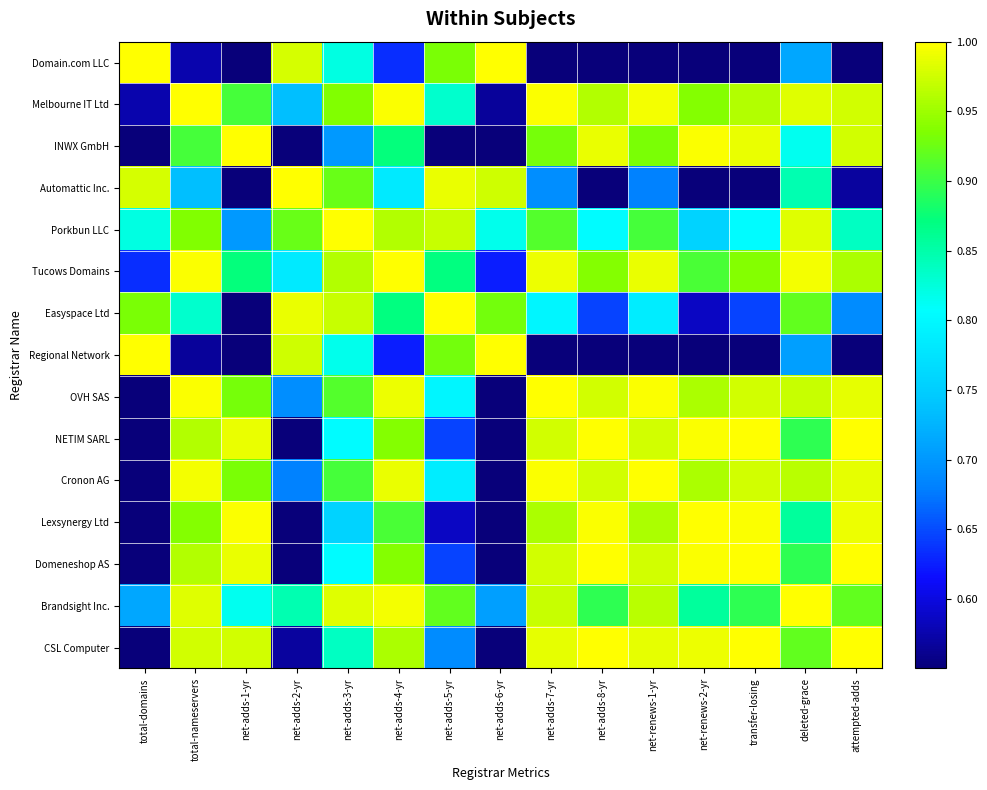

Reading left to right, what are all the values shown in this chart?

Domain.com LLC: total-domains=1.0	total-nameservers=0.6	net-adds-1-yr=0.6	net-adds-2-yr=1.0	net-adds-3-yr=0.8	net-adds-4-yr=0.6	net-adds-5-yr=0.9	net-adds-6-yr=1.0	net-adds-7-yr=0.6	net-adds-8-yr=0.6	net-renews-1-yr=0.6	net-renews-2-yr=0.6	transfer-losing=0.6	deleted-grace=0.7	attempted-adds=0.6
Melbourne IT Ltd: total-domains=0.6	total-nameservers=1.0	net-adds-1-yr=0.9	net-adds-2-yr=0.7	net-adds-3-yr=0.9	net-adds-4-yr=1.0	net-adds-5-yr=0.8	net-adds-6-yr=0.6	net-adds-7-yr=1.0	net-adds-8-yr=1.0	net-renews-1-yr=1.0	net-renews-2-yr=0.9	transfer-losing=1.0	deleted-grace=1.0	attempted-adds=1.0
INWX GmbH: total-domains=0.6	total-nameservers=0.9	net-adds-1-yr=1.0	net-adds-2-yr=0.6	net-adds-3-yr=0.7	net-adds-4-yr=0.9	net-adds-5-yr=0.6	net-adds-6-yr=0.6	net-adds-7-yr=0.9	net-adds-8-yr=1.0	net-renews-1-yr=0.9	net-renews-2-yr=1.0	transfer-losing=1.0	deleted-grace=0.8	attempted-adds=1.0
Automattic Inc.: total-domains=1.0	total-nameservers=0.7	net-adds-1-yr=0.6	net-adds-2-yr=1.0	net-adds-3-yr=0.9	net-adds-4-yr=0.8	net-adds-5-yr=1.0	net-adds-6-yr=1.0	net-adds-7-yr=0.7	net-adds-8-yr=0.6	net-renews-1-yr=0.7	net-renews-2-yr=0.6	transfer-losing=0.6	deleted-grace=0.8	attempted-adds=0.6
Porkbun LLC: total-domains=0.8	total-nameservers=0.9	net-adds-1-yr=0.7	net-adds-2-yr=0.9	net-adds-3-yr=1.0	net-adds-4-yr=1.0	net-adds-5-yr=1.0	net-adds-6-yr=0.8	net-adds-7-yr=0.9	net-adds-8-yr=0.8	net-renews-1-yr=0.9	net-renews-2-yr=0.8	transfer-losing=0.8	deleted-grace=1.0	attempted-adds=0.8
Tucows Domains: total-domains=0.6	total-nameservers=1.0	net-adds-1-yr=0.9	net-adds-2-yr=0.8	net-adds-3-yr=1.0	net-adds-4-yr=1.0	net-adds-5-yr=0.9	net-adds-6-yr=0.6	net-adds-7-yr=1.0	net-adds-8-yr=0.9	net-renews-1-yr=1.0	net-renews-2-yr=0.9	transfer-losing=0.9	deleted-grace=1.0	attempted-adds=1.0
Easyspace Ltd: total-domains=0.9	total-nameservers=0.8	net-adds-1-yr=0.6	net-adds-2-yr=1.0	net-adds-3-yr=1.0	net-adds-4-yr=0.9	net-adds-5-yr=1.0	net-adds-6-yr=0.9	net-adds-7-yr=0.8	net-adds-8-yr=0.6	net-renews-1-yr=0.8	net-renews-2-yr=0.6	transfer-losing=0.6	deleted-grace=0.9	attempted-adds=0.7
Regional Network: total-domains=1.0	total-nameservers=0.6	net-adds-1-yr=0.6	net-adds-2-yr=1.0	net-adds-3-yr=0.8	net-adds-4-yr=0.6	net-adds-5-yr=0.9	net-adds-6-yr=1.0	net-adds-7-yr=0.6	net-adds-8-yr=0.6	net-renews-1-yr=0.6	net-renews-2-yr=0.6	transfer-losing=0.6	deleted-grace=0.7	attempted-adds=0.6
OVH SAS: total-domains=0.6	total-nameservers=1.0	net-adds-1-yr=0.9	net-adds-2-yr=0.7	net-adds-3-yr=0.9	net-adds-4-yr=1.0	net-adds-5-yr=0.8	net-adds-6-yr=0.6	net-adds-7-yr=1.0	net-adds-8-yr=1.0	net-renews-1-yr=1.0	net-renews-2-yr=1.0	transfer-losing=1.0	deleted-grace=1.0	attempted-adds=1.0
NETIM SARL: total-domains=0.6	total-nameservers=1.0	net-adds-1-yr=1.0	net-adds-2-yr=0.6	net-adds-3-yr=0.8	net-adds-4-yr=0.9	net-adds-5-yr=0.6	net-adds-6-yr=0.6	net-adds-7-yr=1.0	net-adds-8-yr=1.0	net-renews-1-yr=1.0	net-renews-2-yr=1.0	transfer-losing=1.0	deleted-grace=0.9	attempted-adds=1.0
Cronon AG: total-domains=0.6	total-nameservers=1.0	net-adds-1-yr=0.9	net-adds-2-yr=0.7	net-adds-3-yr=0.9	net-adds-4-yr=1.0	net-adds-5-yr=0.8	net-adds-6-yr=0.6	net-adds-7-yr=1.0	net-adds-8-yr=1.0	net-renews-1-yr=1.0	net-renews-2-yr=1.0	transfer-losing=1.0	deleted-grace=1.0	attempted-adds=1.0
Lexsynergy Ltd: total-domains=0.6	total-nameservers=0.9	net-adds-1-yr=1.0	net-adds-2-yr=0.6	net-adds-3-yr=0.8	net-adds-4-yr=0.9	net-adds-5-yr=0.6	net-adds-6-yr=0.6	net-adds-7-yr=1.0	net-adds-8-yr=1.0	net-renews-1-yr=1.0	net-renews-2-yr=1.0	transfer-losing=1.0	deleted-grace=0.9	attempted-adds=1.0
Domeneshop AS: total-domains=0.6	total-nameservers=1.0	net-adds-1-yr=1.0	net-adds-2-yr=0.6	net-adds-3-yr=0.8	net-adds-4-yr=0.9	net-adds-5-yr=0.6	net-adds-6-yr=0.6	net-adds-7-yr=1.0	net-adds-8-yr=1.0	net-renews-1-yr=1.0	net-renews-2-yr=1.0	transfer-losing=1.0	deleted-grace=0.9	attempted-adds=1.0
Brandsight Inc.: total-domains=0.7	total-nameservers=1.0	net-adds-1-yr=0.8	net-adds-2-yr=0.8	net-adds-3-yr=1.0	net-adds-4-yr=1.0	net-adds-5-yr=0.9	net-adds-6-yr=0.7	net-adds-7-yr=1.0	net-adds-8-yr=0.9	net-renews-1-yr=1.0	net-renews-2-yr=0.9	transfer-losing=0.9	deleted-grace=1.0	attempted-adds=0.9
CSL Computer: total-domains=0.6	total-nameservers=1.0	net-adds-1-yr=1.0	net-adds-2-yr=0.6	net-adds-3-yr=0.8	net-adds-4-yr=1.0	net-adds-5-yr=0.7	net-adds-6-yr=0.6	net-adds-7-yr=1.0	net-adds-8-yr=1.0	net-renews-1-yr=1.0	net-renews-2-yr=1.0	transfer-losing=1.0	deleted-grace=0.9	attempted-adds=1.0